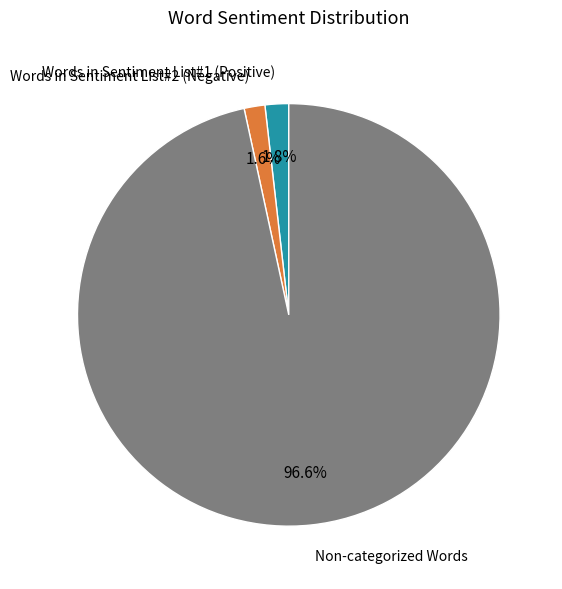

To the nearest percent, what is the difference between the largest and smallest slice percentages?

95%